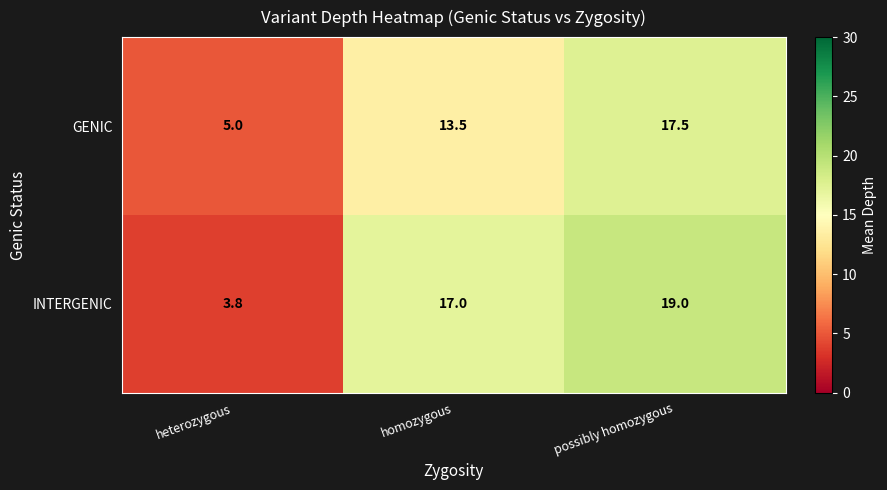

At which category does the chart reach its peak across all series?

possibly homozygous